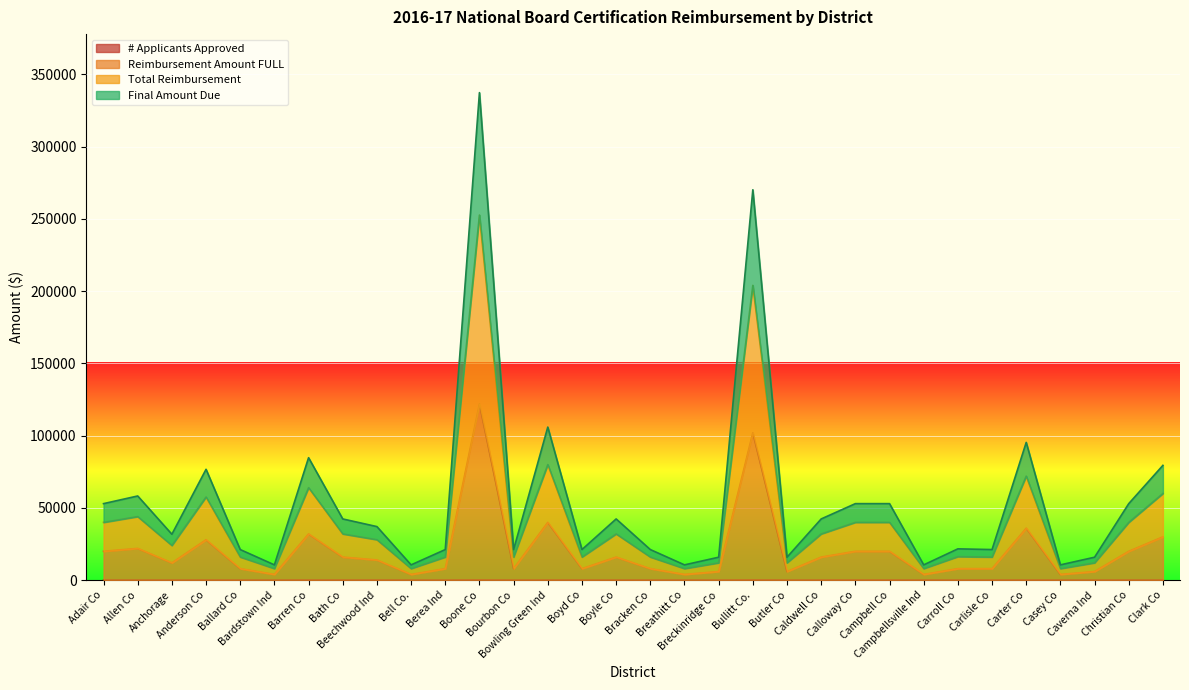

What is the label of the 10th point from the left?

Bell Co.